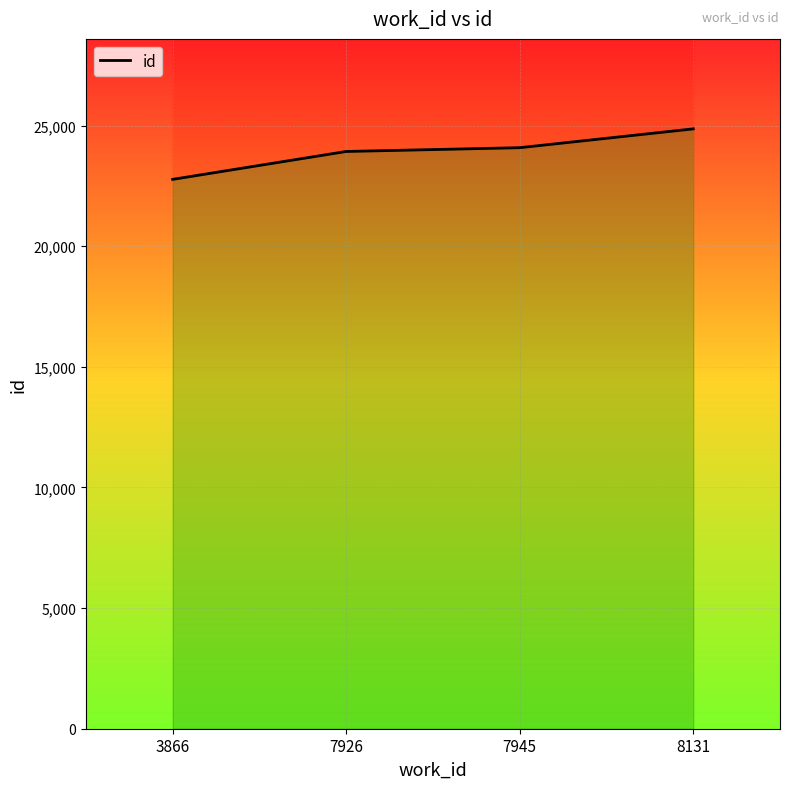

List the labels in order of value, largest first.

8131, 7945, 7926, 3866